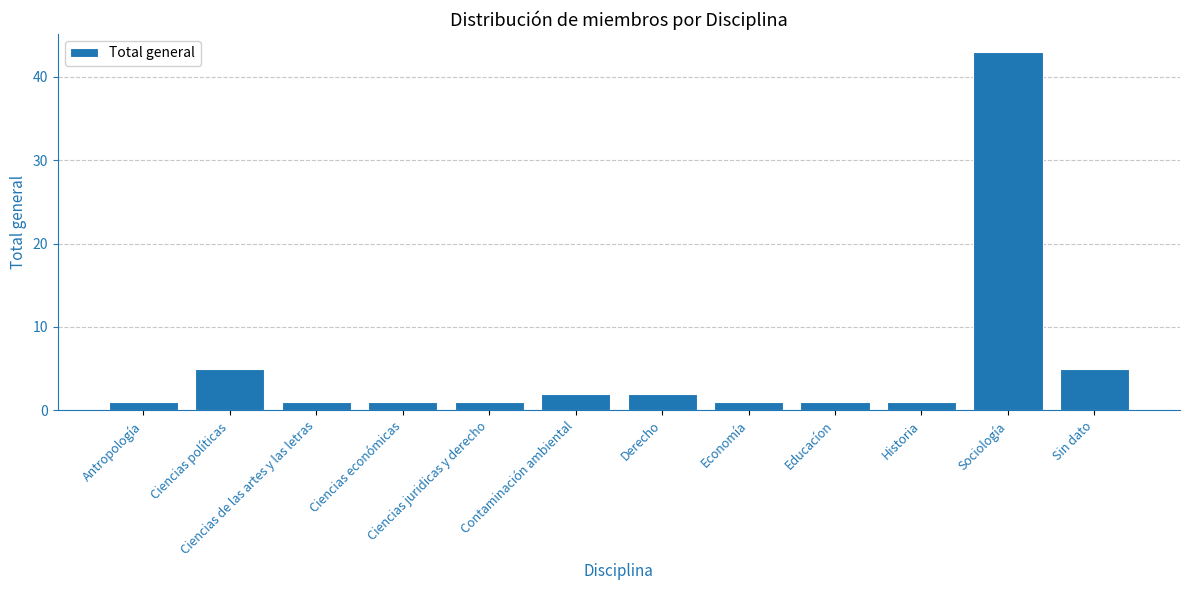

The chart shows a value of 14 at Sociología. True or false?

False